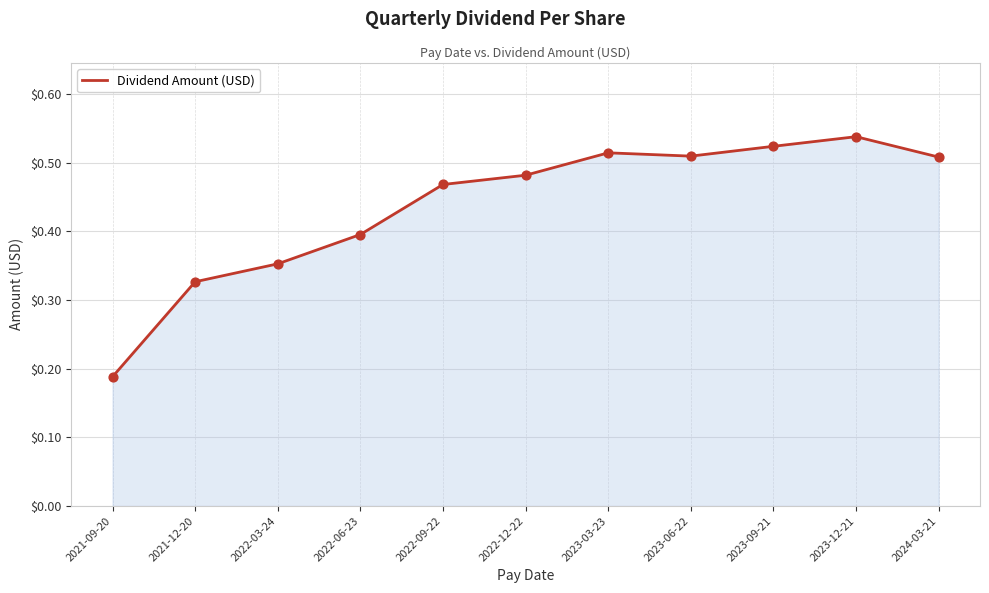

What is the change in value from 2022-06-23 to 2023-03-23?

+0.1